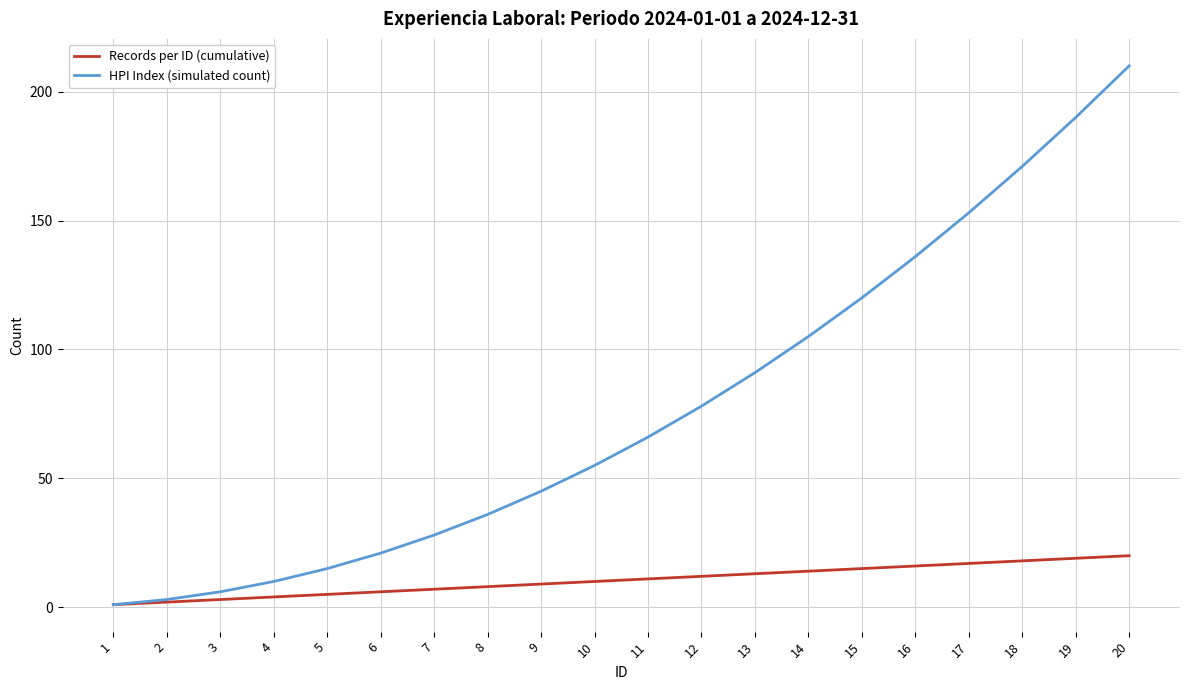

Is this an area chart (filled region under the line)?

No